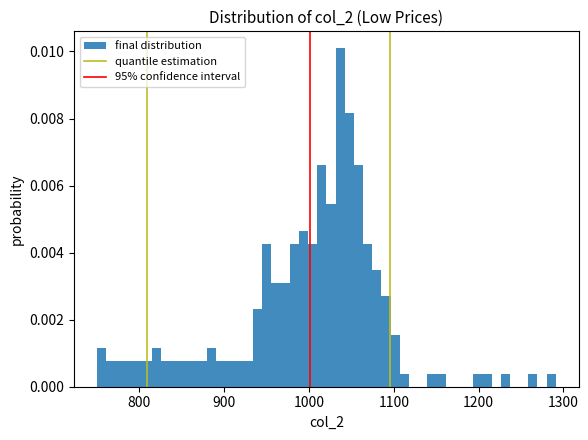

Around what value on the x-axis is the tallest bar? Give the approximate position of its centre, as read against the axis.

1040